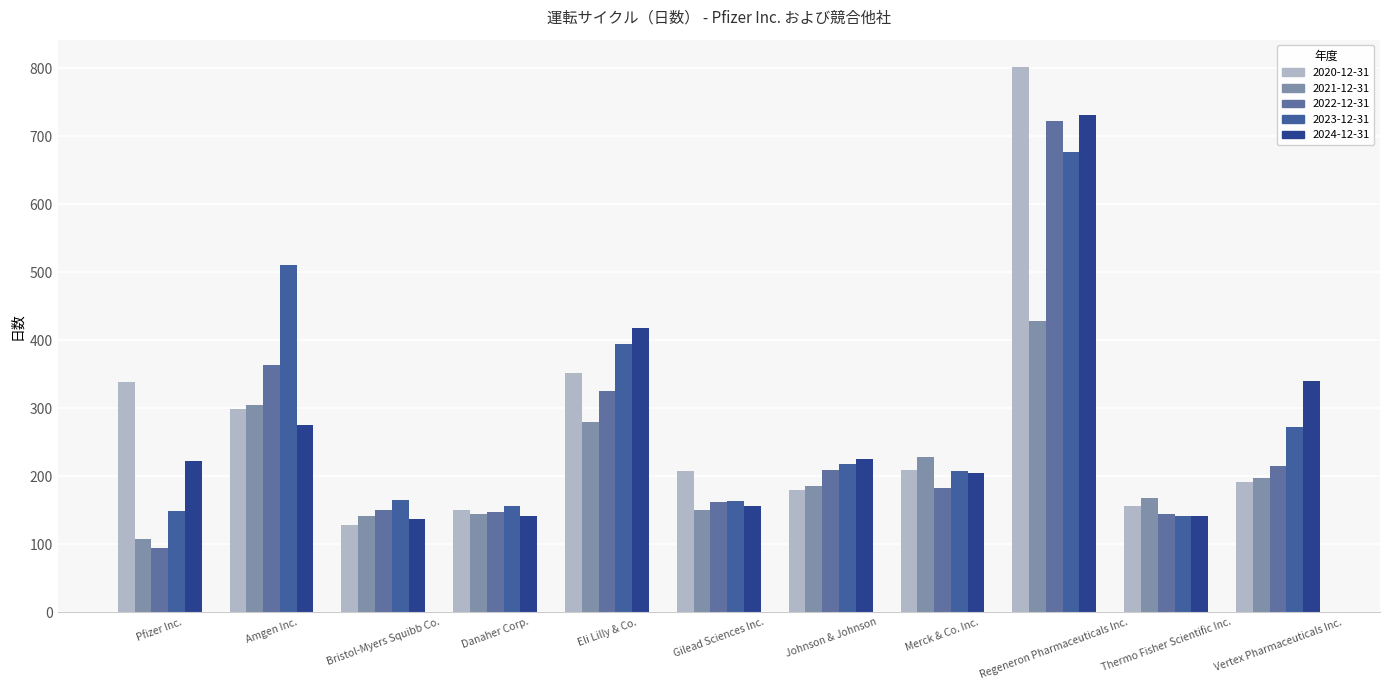

At which label does 2022-12-31 reach its minimum?

Pfizer Inc.